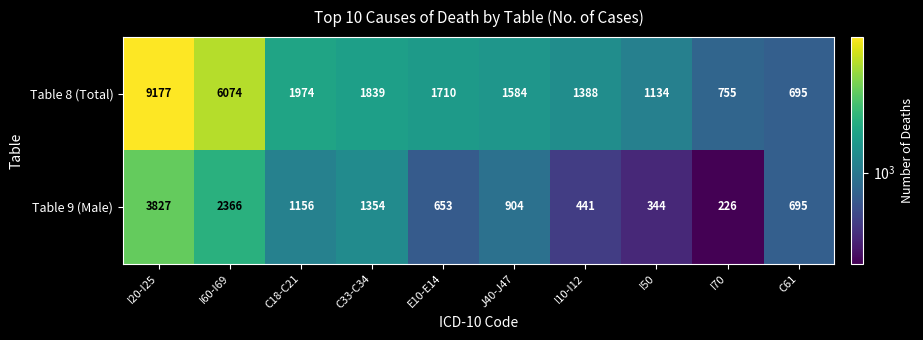

Which series has the largest range (max minus min)?

Table 8 (Total)